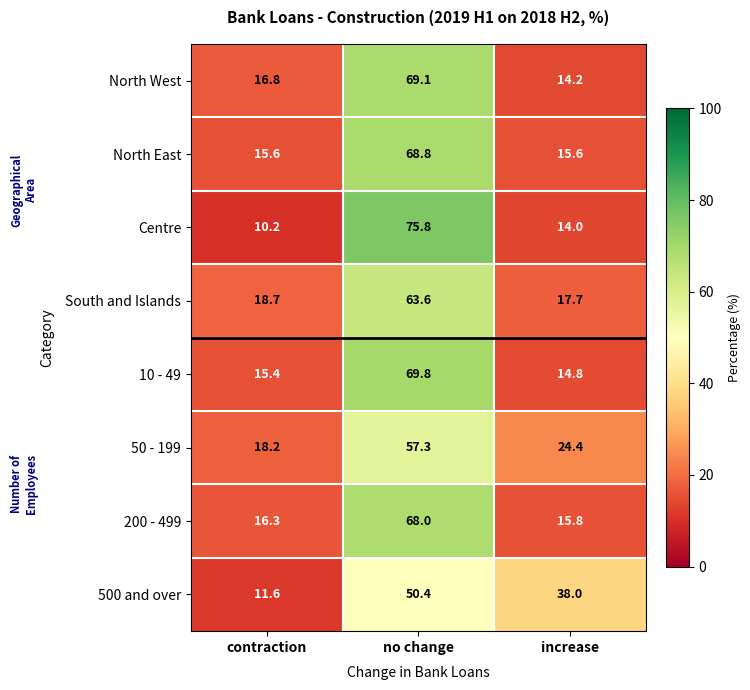

What is the total value across all series at no change?

522.8